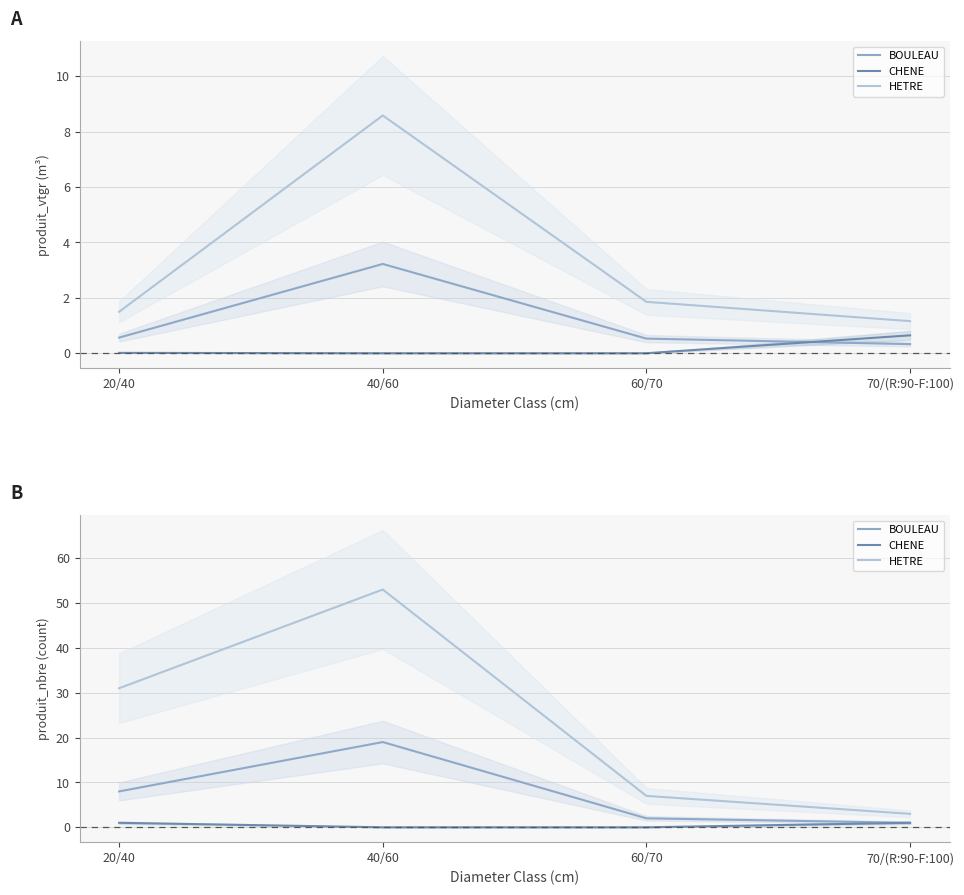

What is the value of the HETRE point at the 2nd from the left?

53